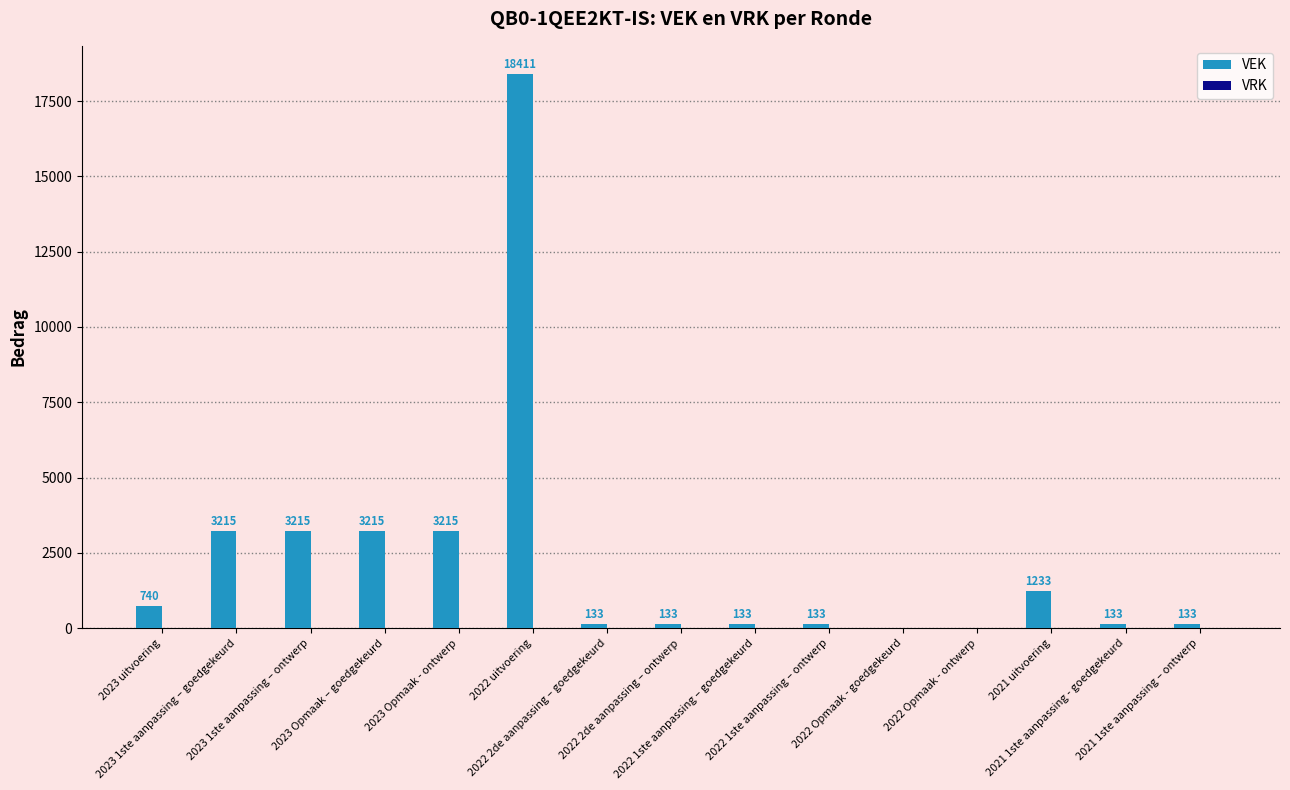

What is the greatest value displayed?

18411